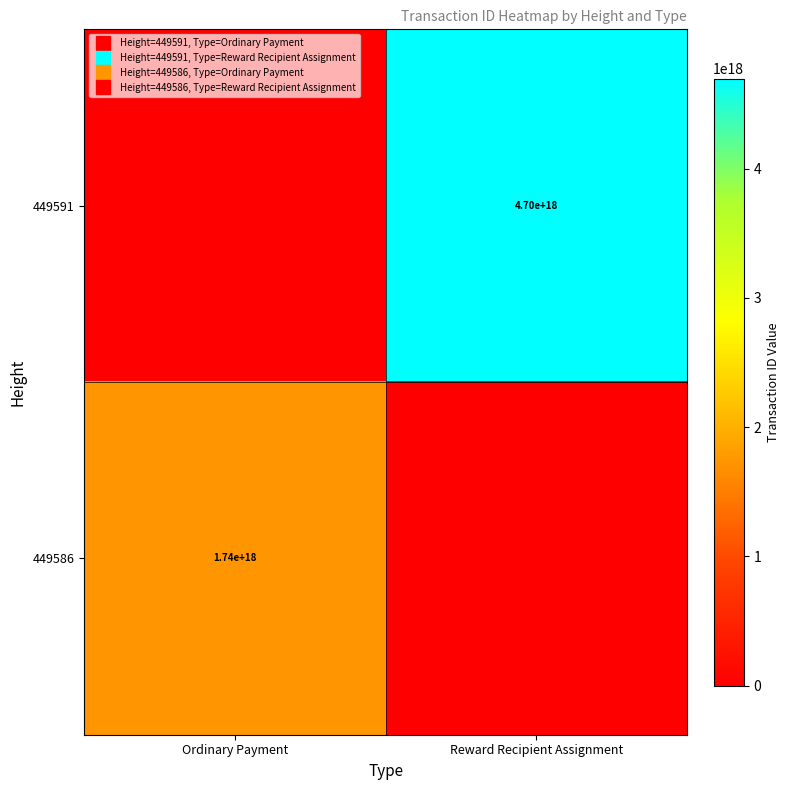

How many data points does each series have?

2